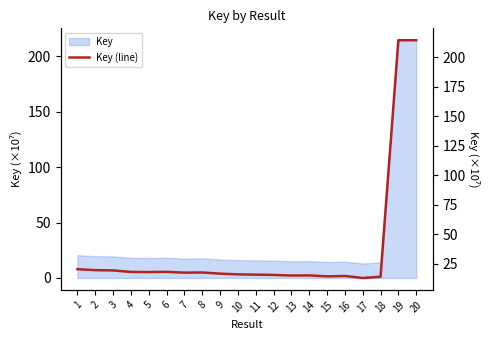

Which has a higher value, 1 or 20?

20